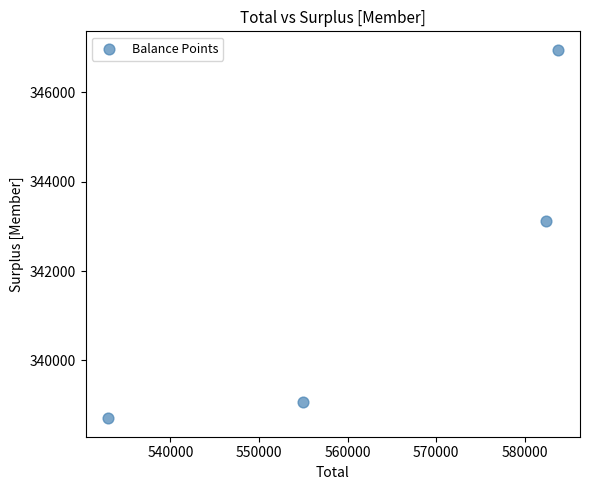

What Y value in the scatter plot is closest to 342830?

343111